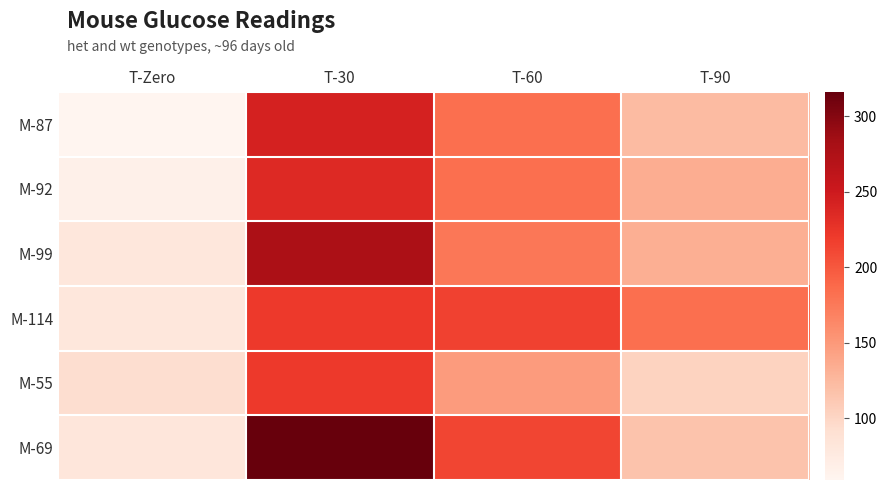

List the series in order of their peak value, lowest first.

M-114, M-55, M-92, M-87, M-99, M-69